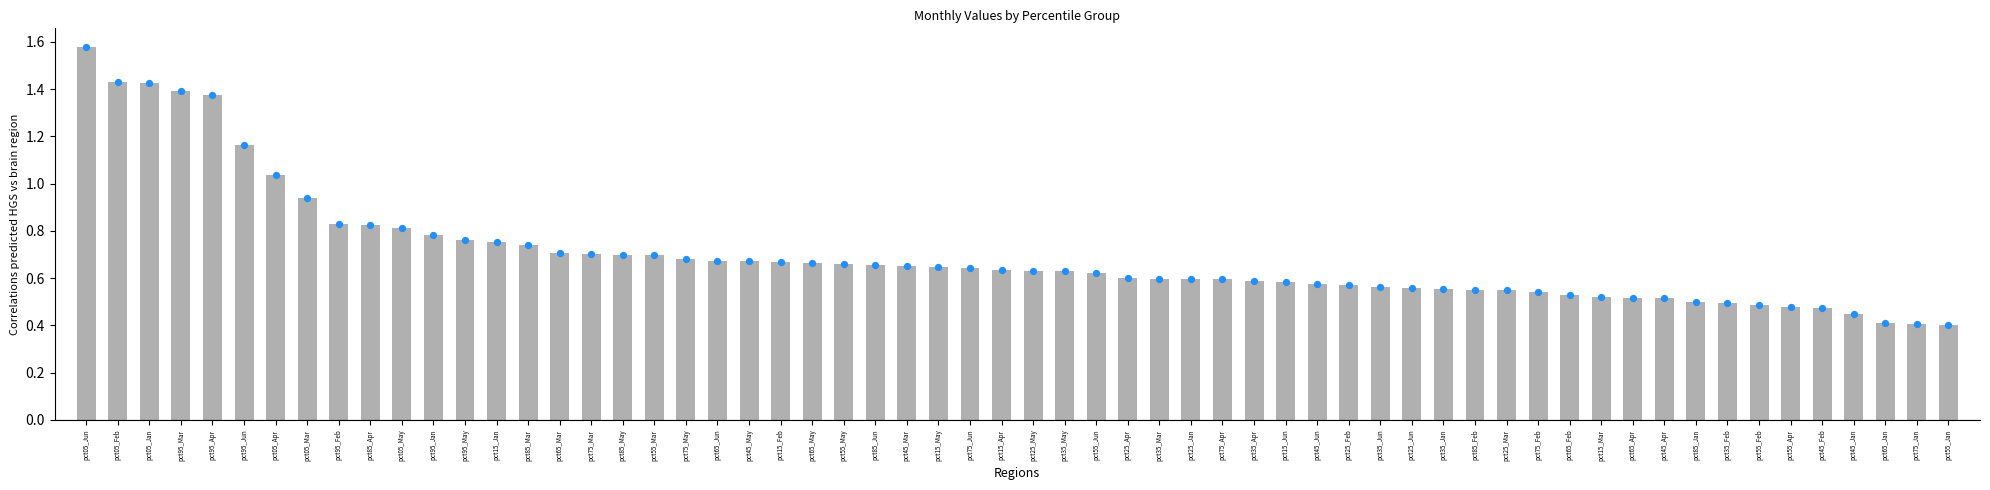

Which series has the largest total across all categories?

Jun